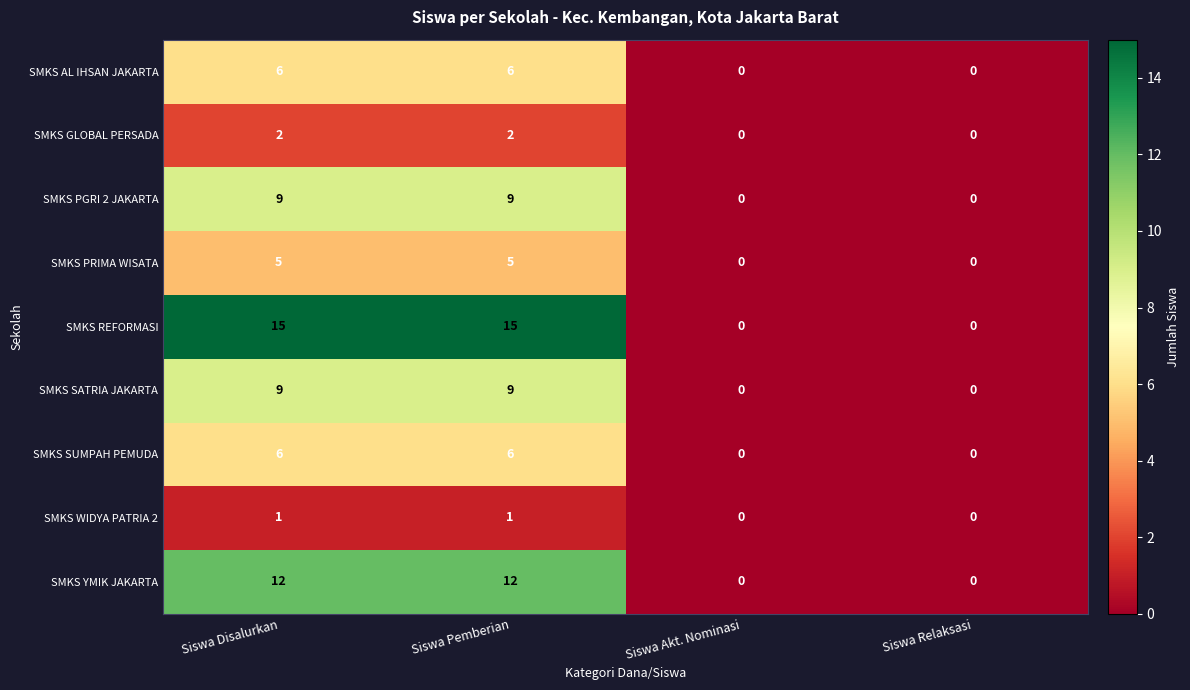

What is the highest value of the SMKS REFORMASI series?

15